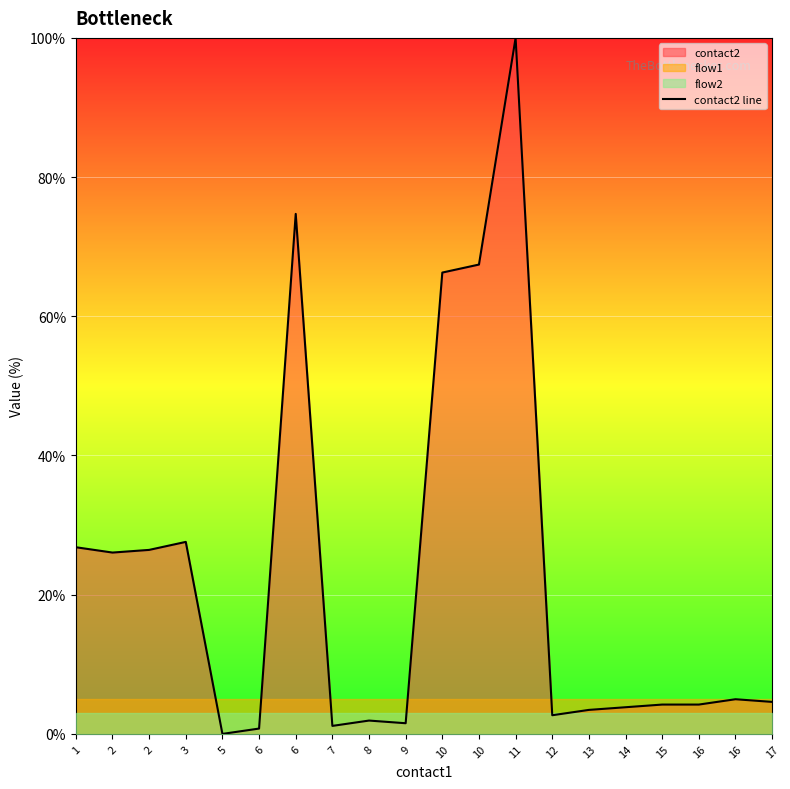

Which label corresponds to the largest value in the chart?

11